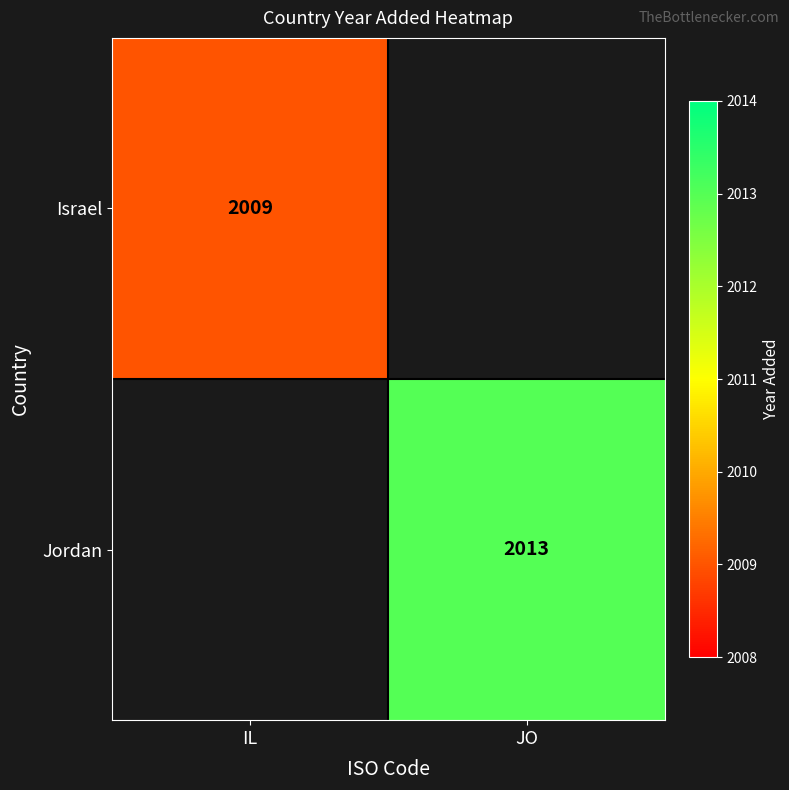

The value of Jordan at JO is 2013. True or false?

True